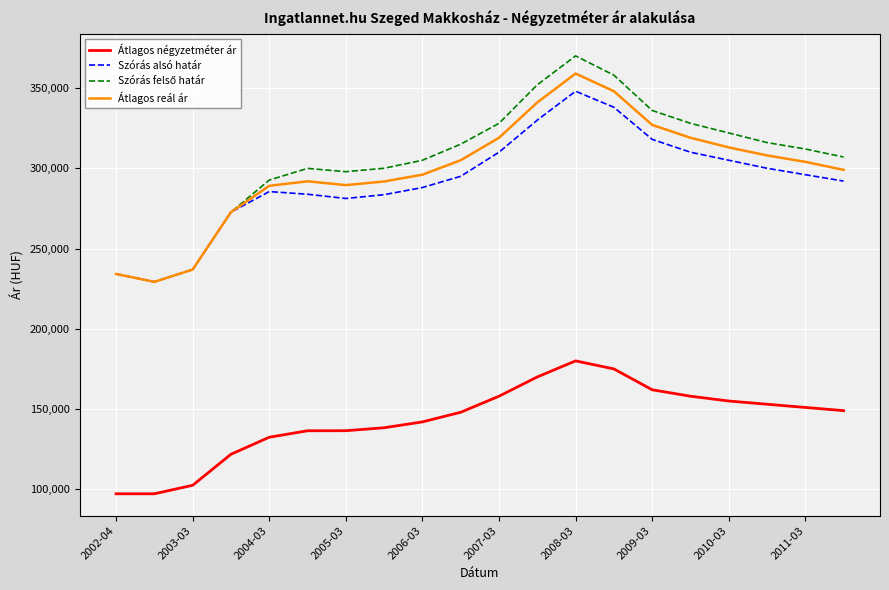

In Szórás alsó határ, how many points are lower than both neighbors (excluding endpoints)?

2